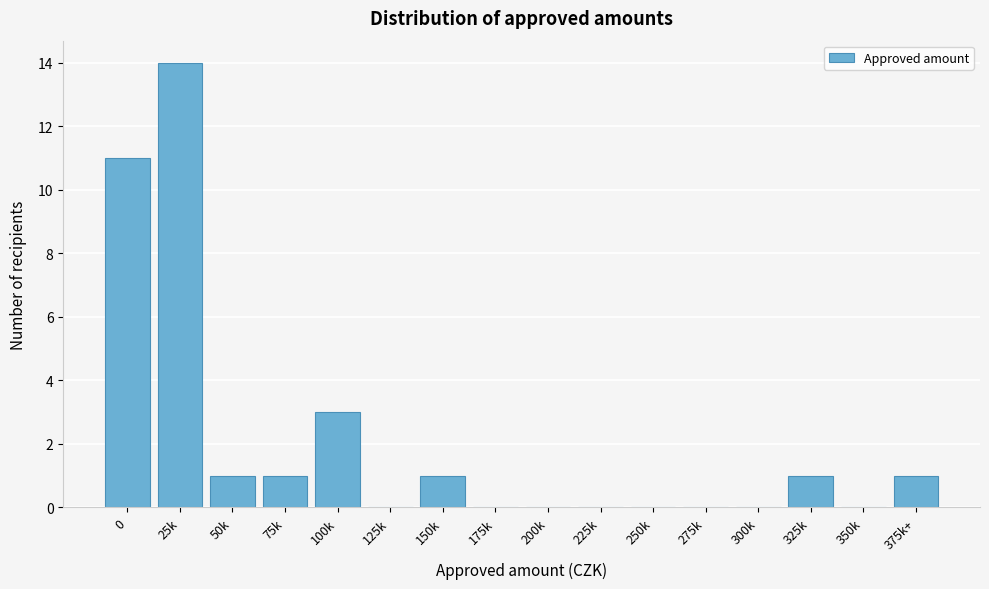

Reading left to right, list all the values displayed in this chart.

0=11	25k=14	50k=1	75k=1	100k=3	125k=0	150k=1	175k=0	200k=0	225k=0	250k=0	275k=0	300k=0	325k=1	350k=0	375k+=1